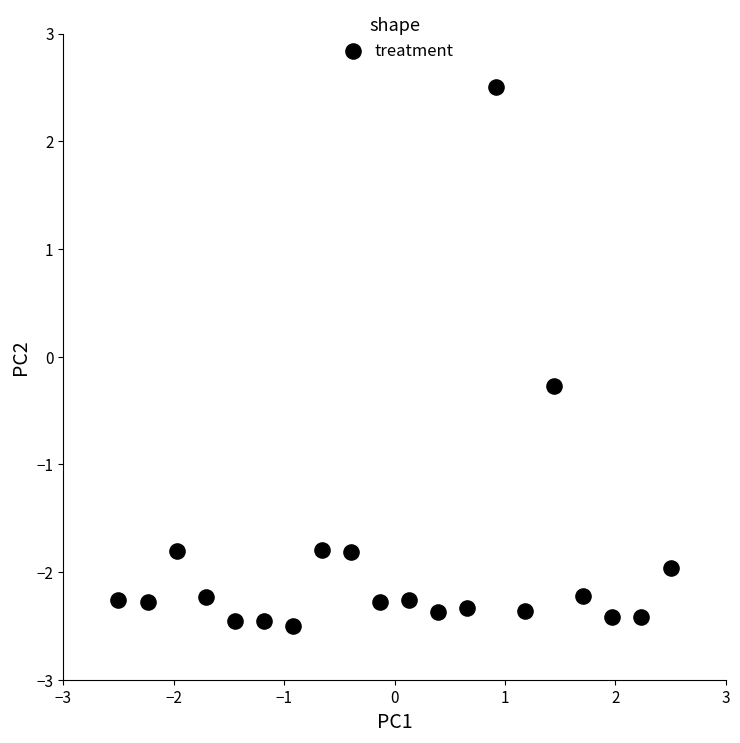

What Y value in the scatter plot is closest to 0?

-0.3